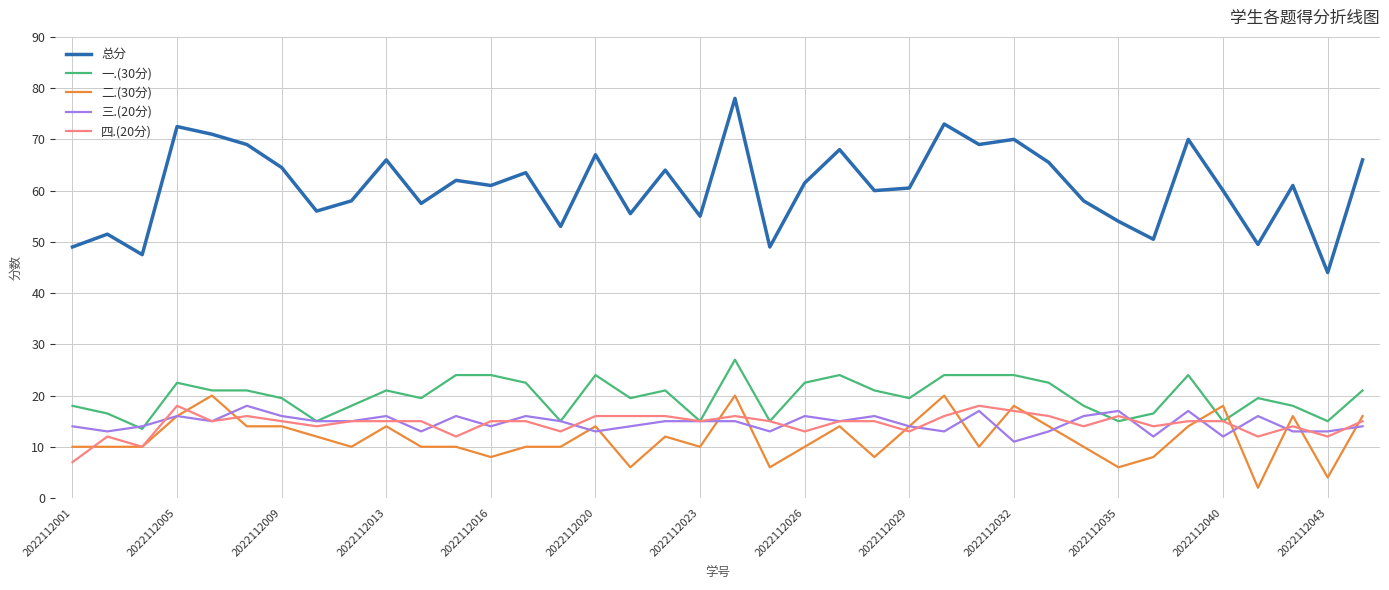

Which series has the widest spread of values?

总分